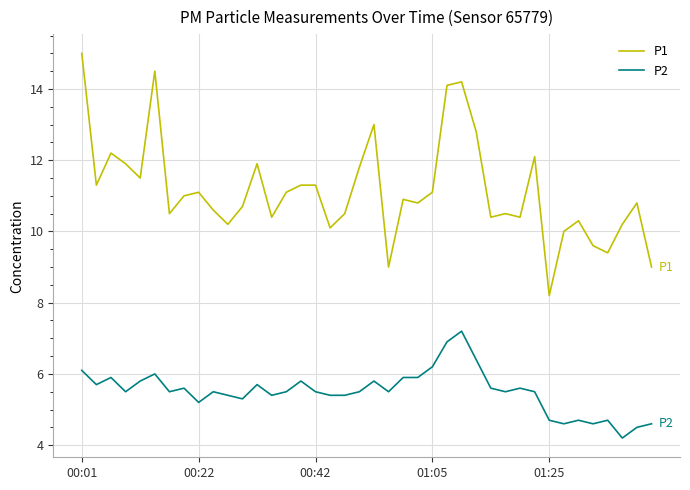

What are all the series names shown in the legend?

P1, P2